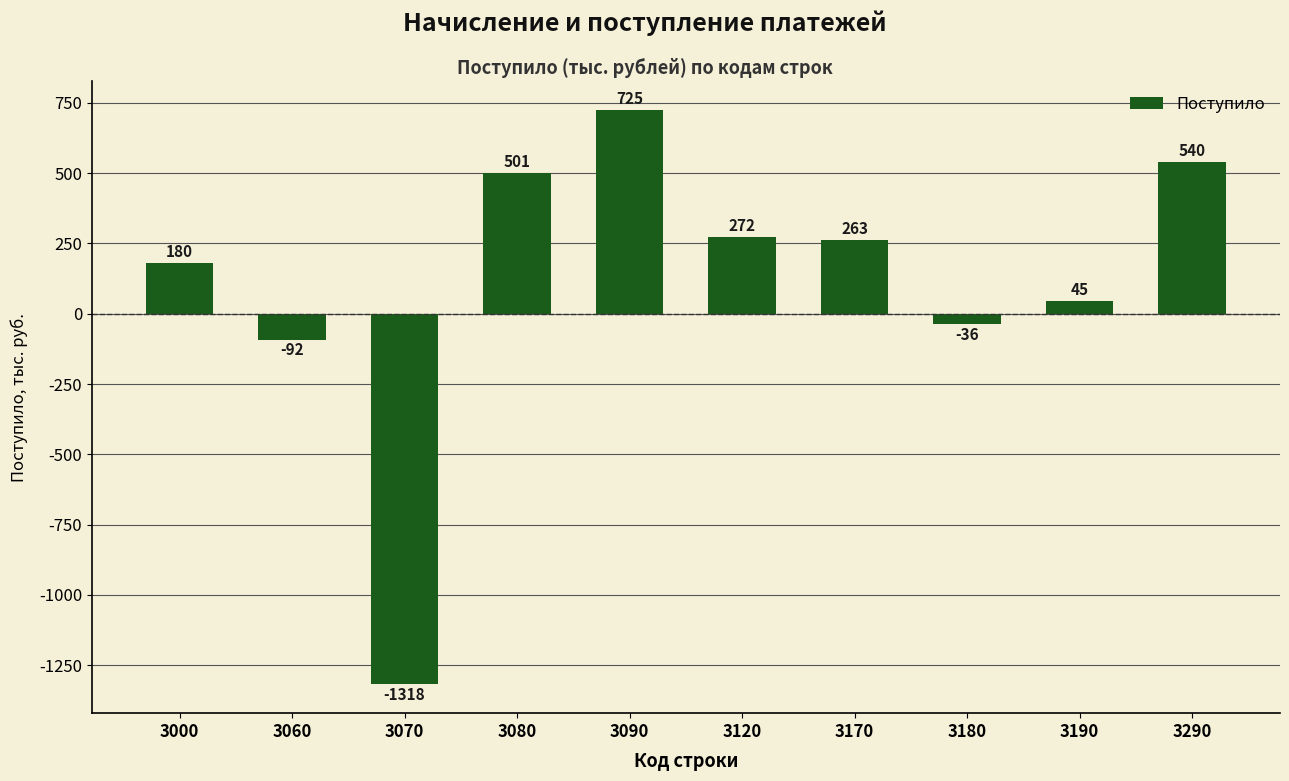

How many data points does each series have?

10